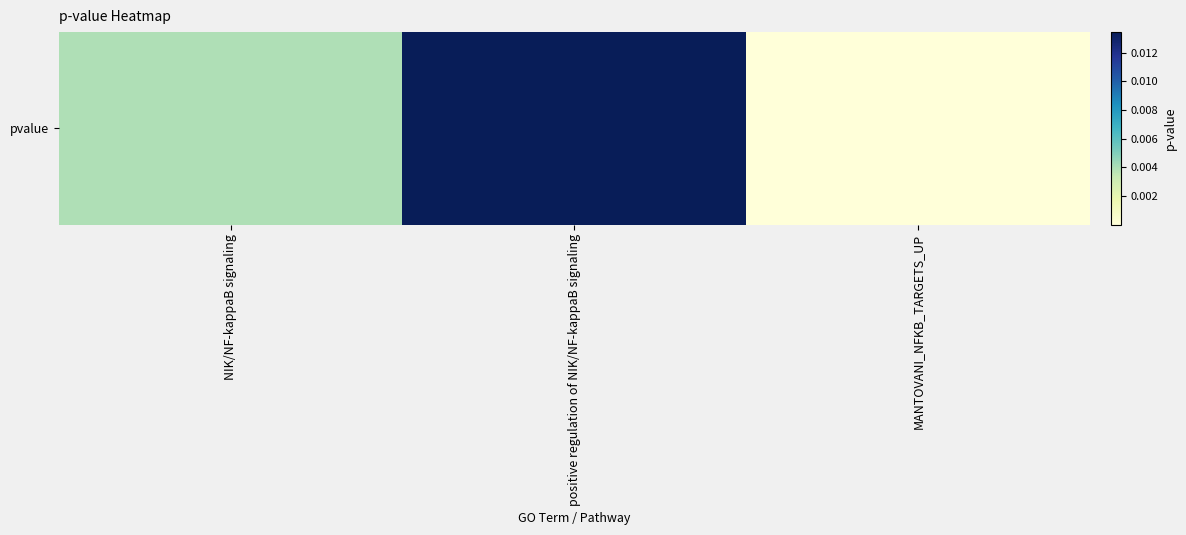

List the labels in order of value, largest first.

positive regulation of NIK/NF-kappaB signaling, NIK/NF-kappaB signaling, MANTOVANI_NFKB_TARGETS_UP